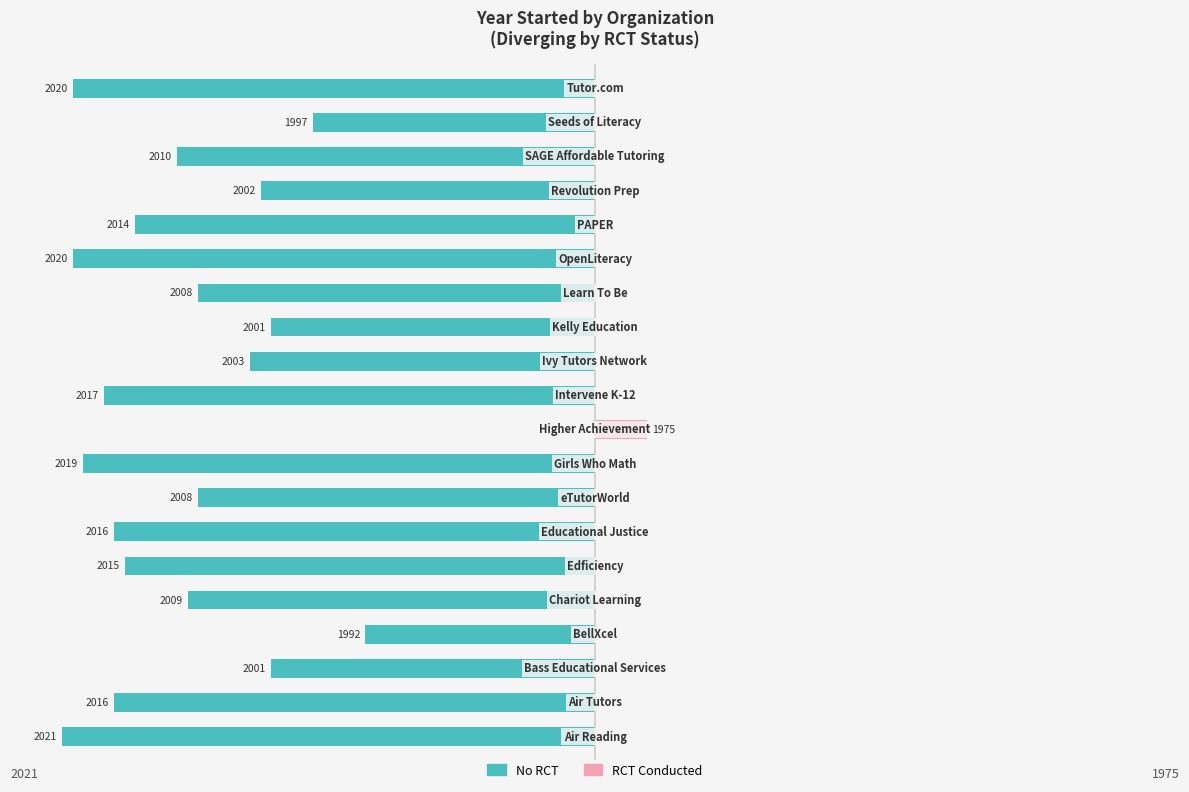

The value of RCT Conducted at 18 is 2. True or false?

False